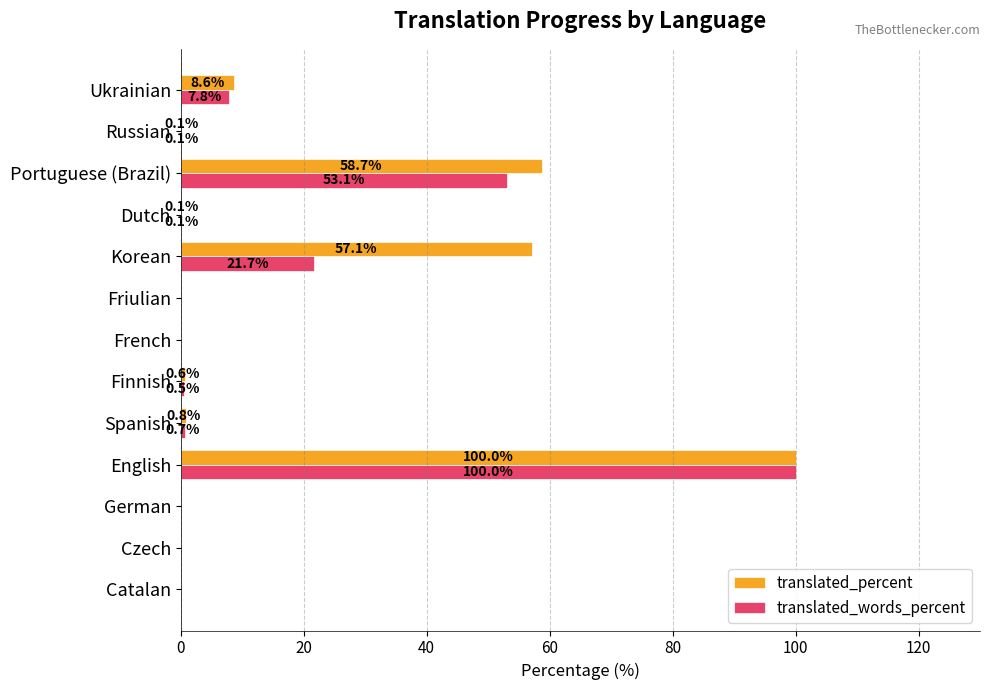

What is the total value across all series at English?

200.0